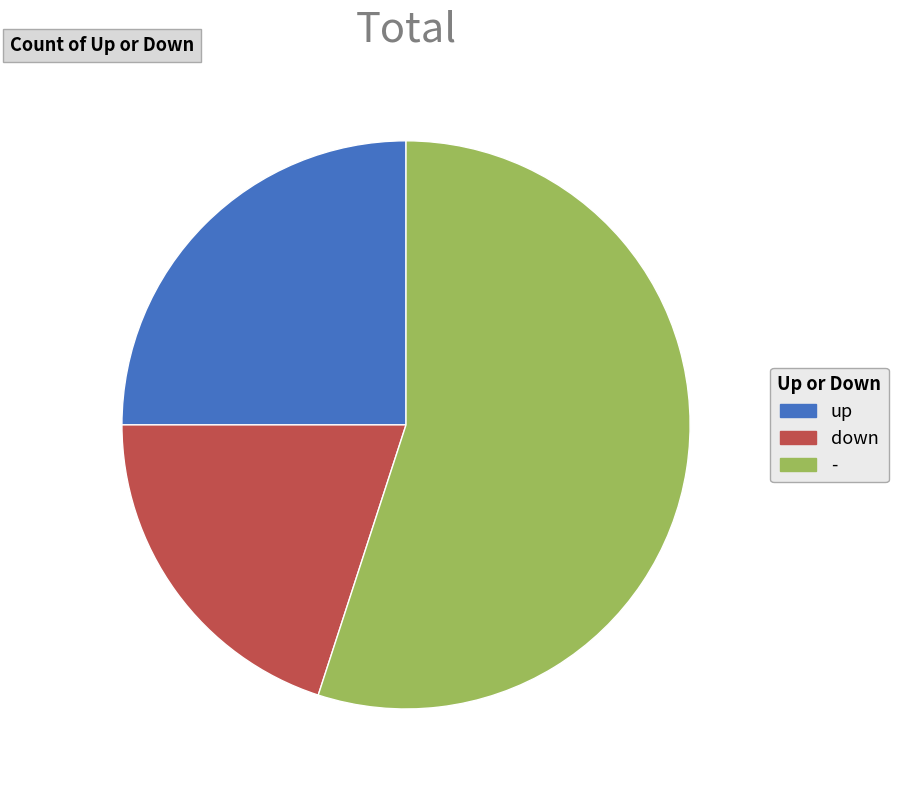

True or false: down accounts for 11% of the total.

False